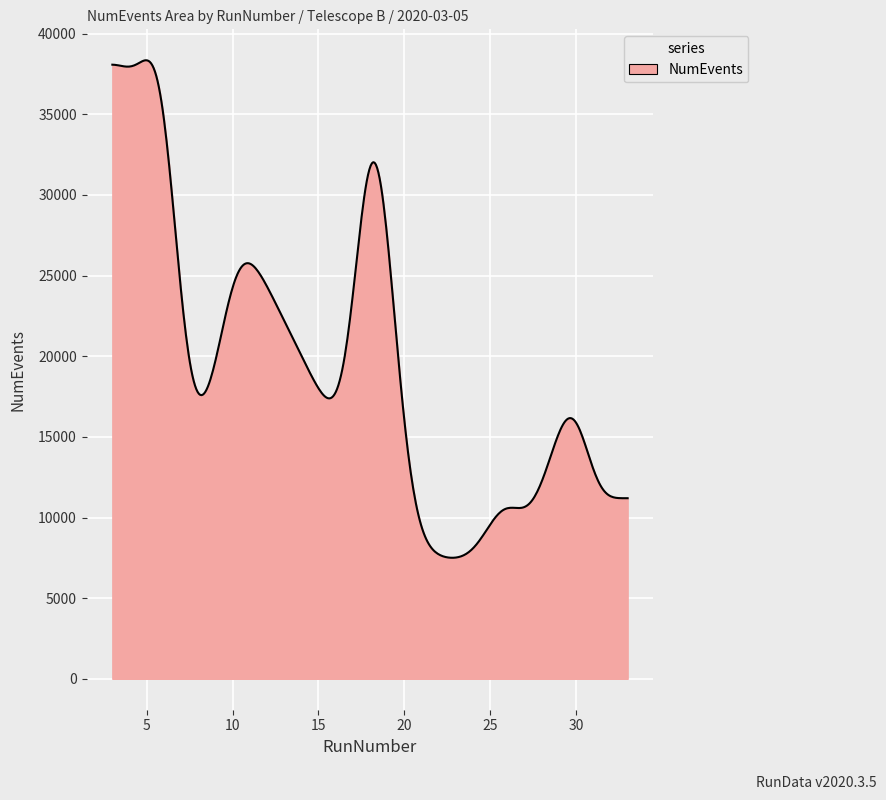

What is the smallest value displayed?

7502.3